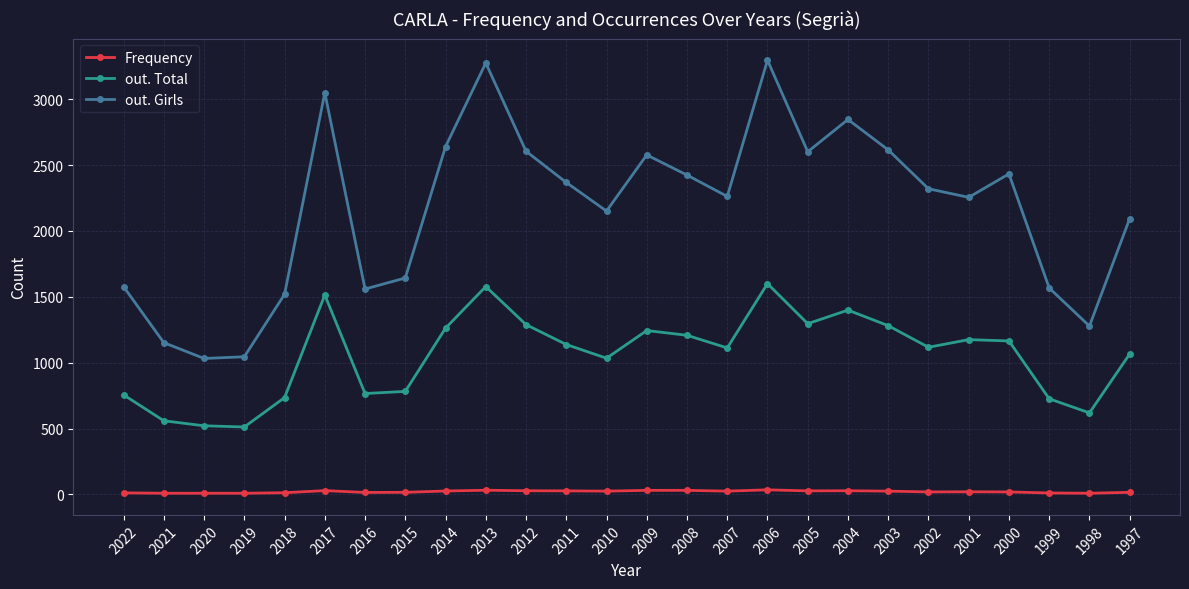

What is the sum of the out. Girls values at 2000 and 2011?

4801